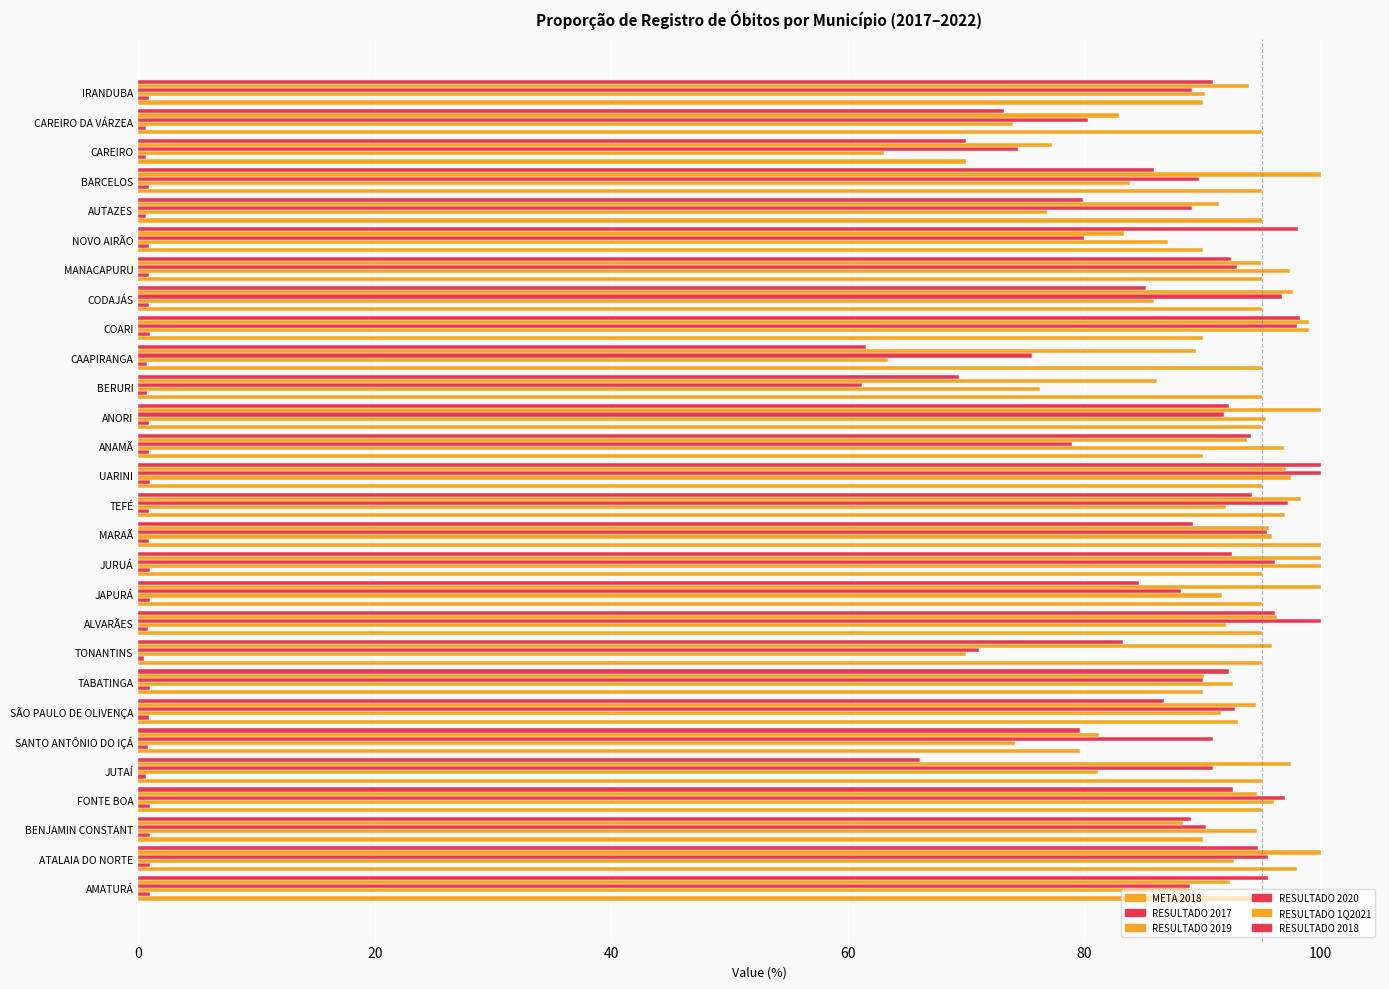

List the labels in order of RESULTADO 2020 value, largest first.

ALVARÃES, UARINI, COARI, TEFÉ, FONTE BOA, CODAJÁS, JURUÁ, ATALAIA DO NORTE, MARAÃ, MANACAPURU, SÃO PAULO DE OLIVENÇA, ANORI, JUTAÍ, SANTO ANTÔNIO DO IÇÁ, BENJAMIN CONSTANT, TABATINGA, BARCELOS, AUTAZES, IRANDUBA, AMATURÁ, JAPURÁ, CAREIRO DA VÁRZEA, NOVO AIRÃO, ANAMÃ, CAAPIRANGA, CAREIRO, TONANTINS, BERURI